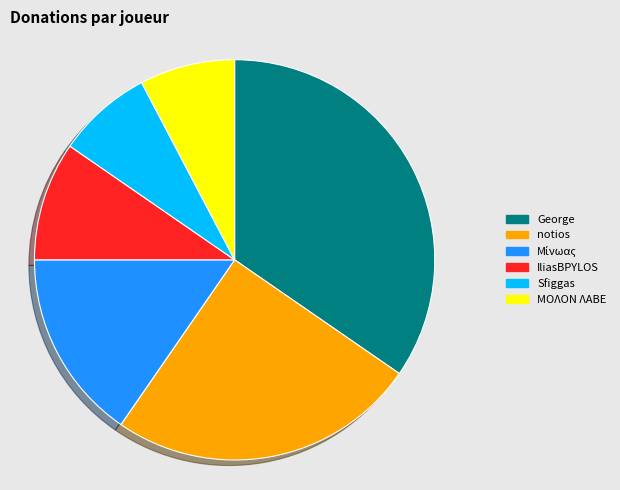

Which category has the biggest portion of the pie?

George